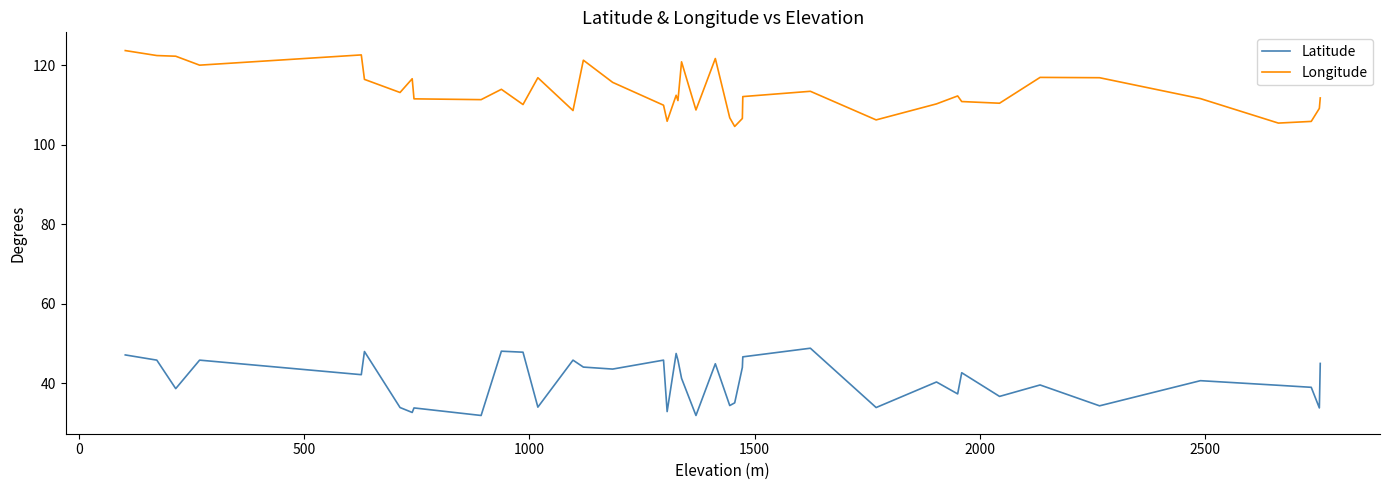

What is the difference between the maximum and minimum values in the Longitude series?

19.1